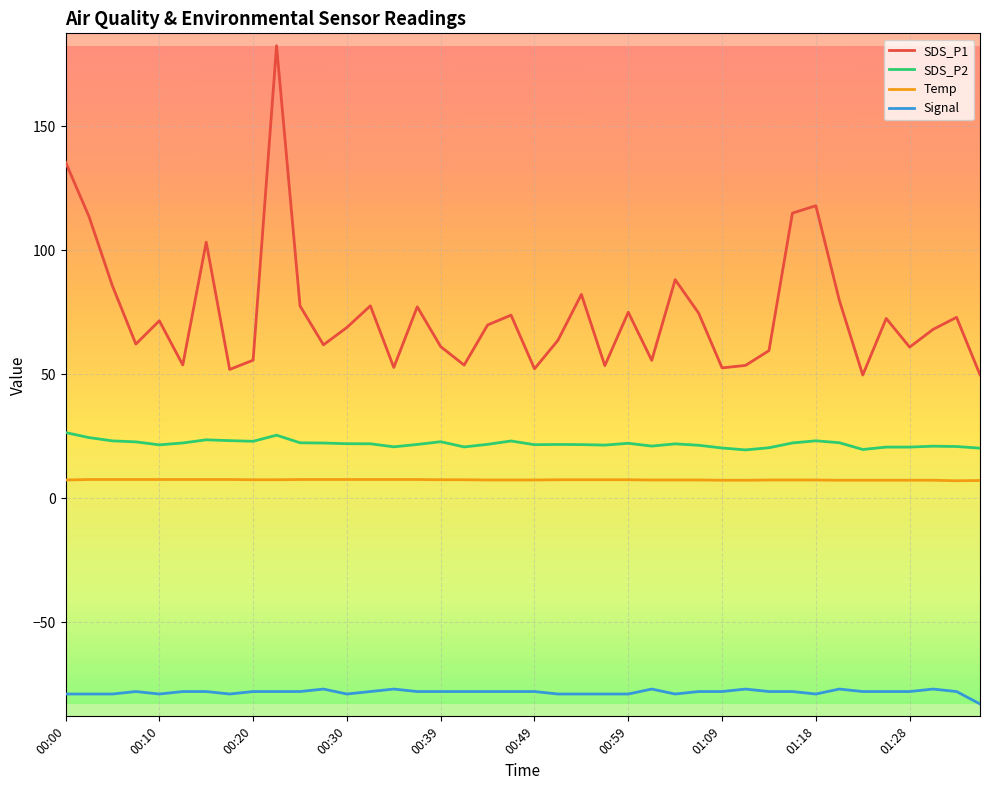

What is the greatest value displayed?

182.4